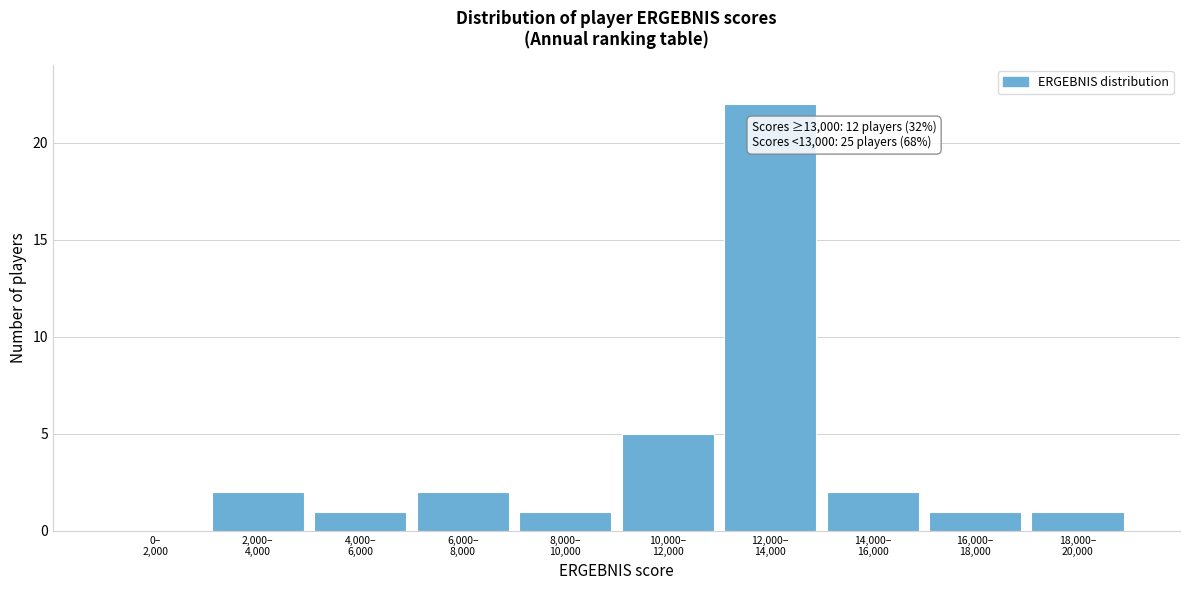

What is the maximum value shown in the chart?

22